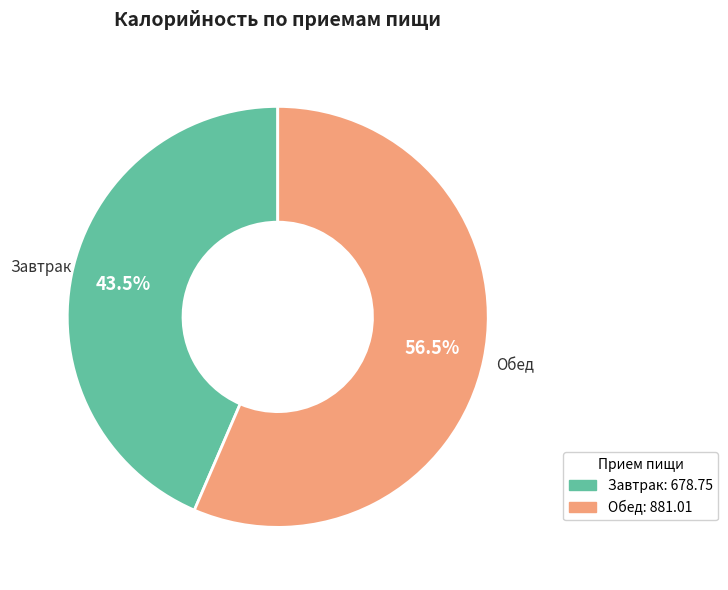

Approximately how many times larger is the value at Завтрак compared to Обед?

0.8